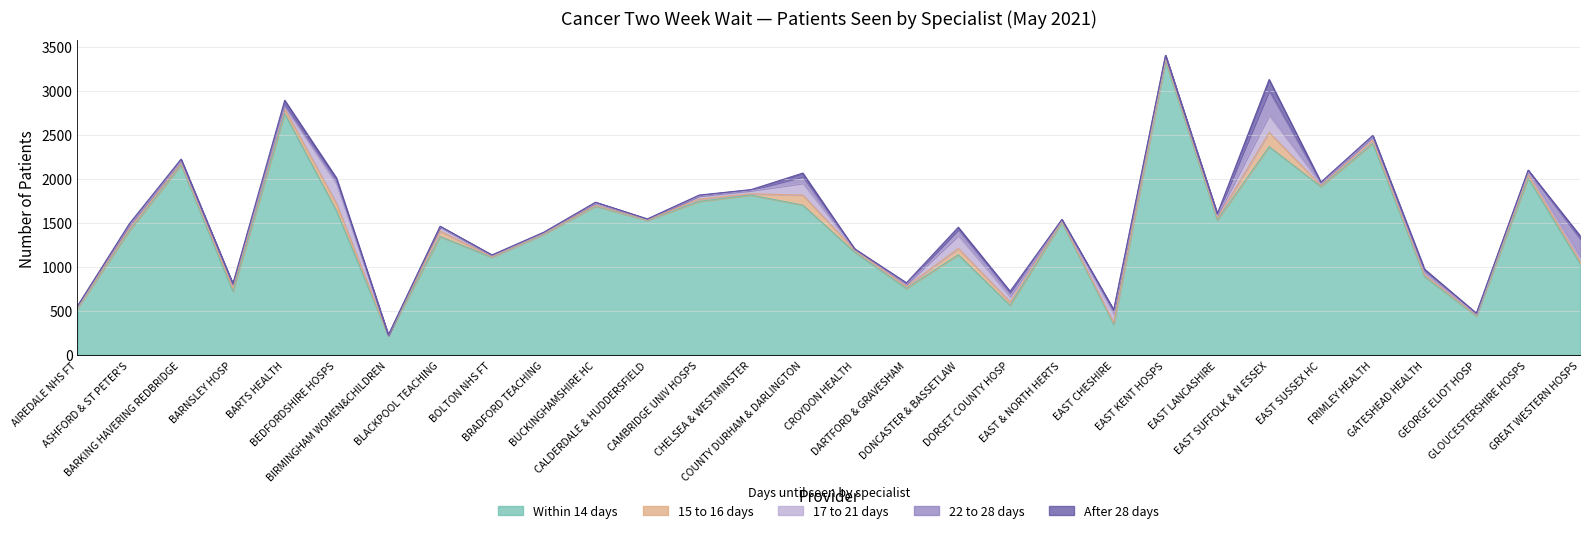

At which category is the sum across all series the highest?

EAST KENT HOSPS